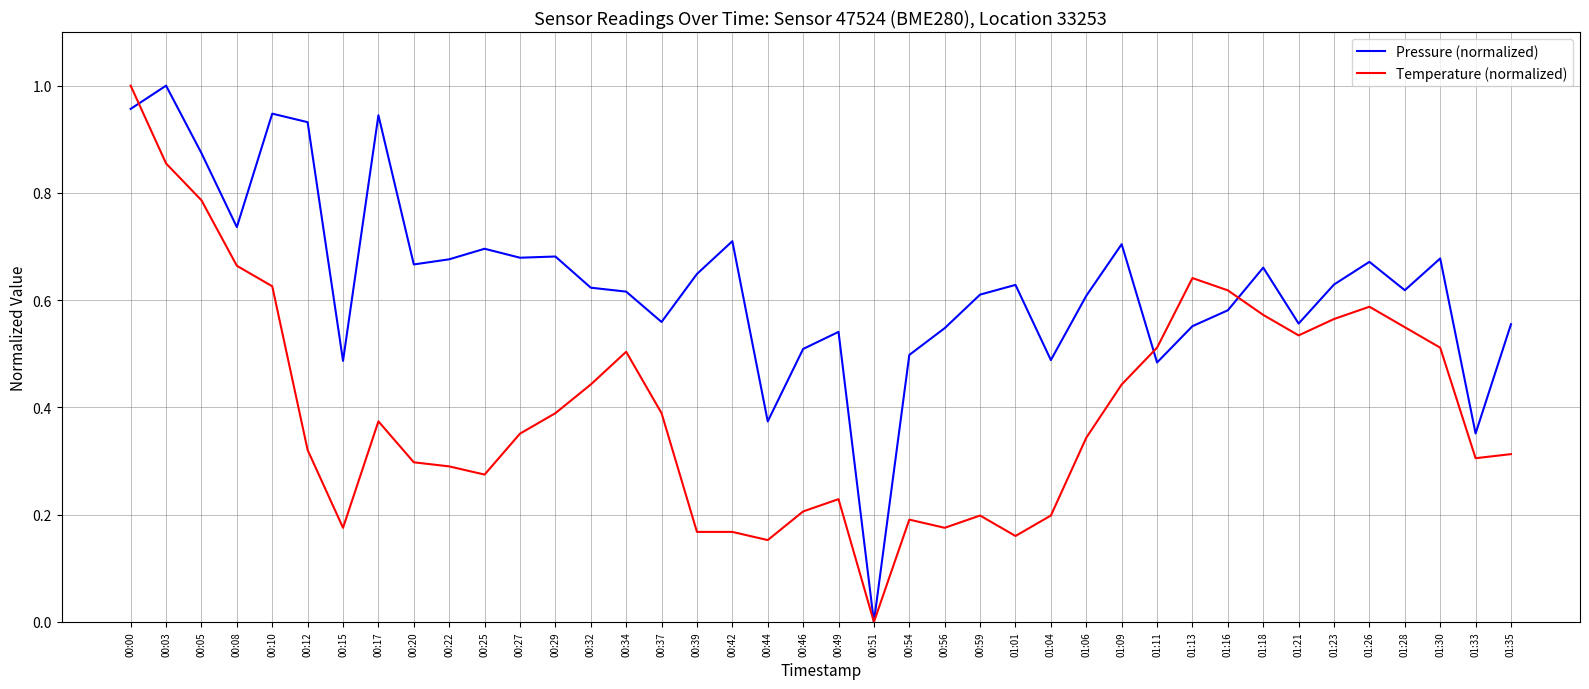

Which series ends up on top after the final intersection of Pressure (normalized) and Temperature (normalized)?

Pressure (normalized)